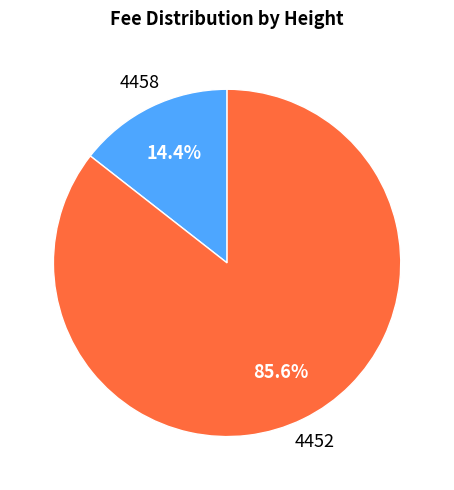

To the nearest percent, what is the difference between the 4452 and 4458 slice percentages?

71%